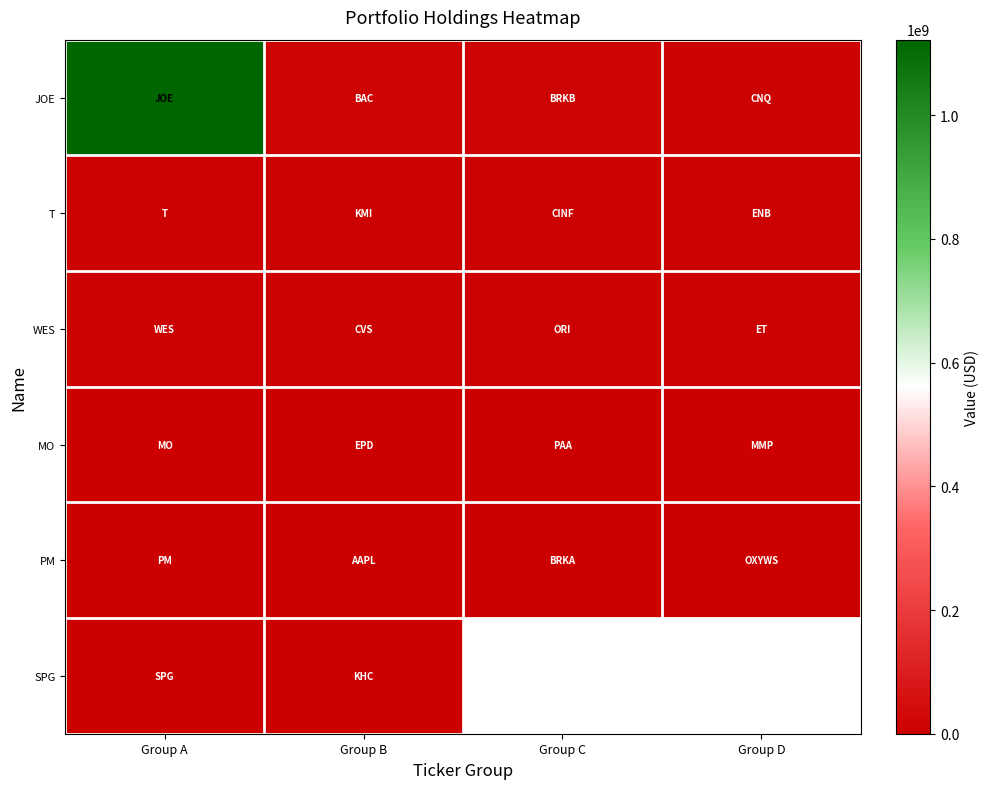

At how many categories does at least one series exceed 791600093?

1